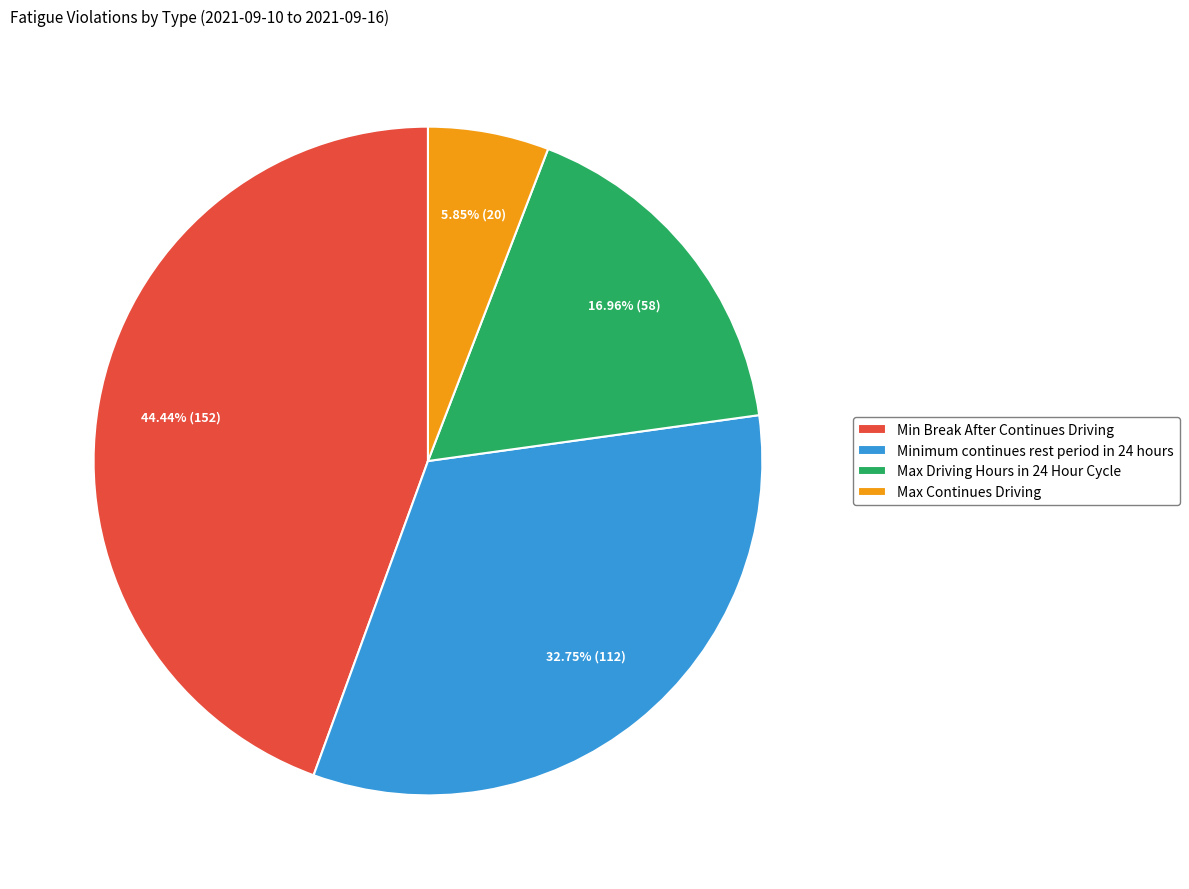

How many segments does this pie chart have?

4